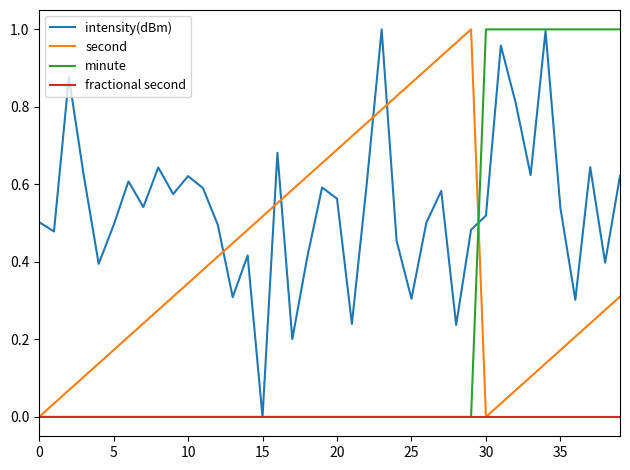

Which series has the largest total across all categories?

intensity(dBm)